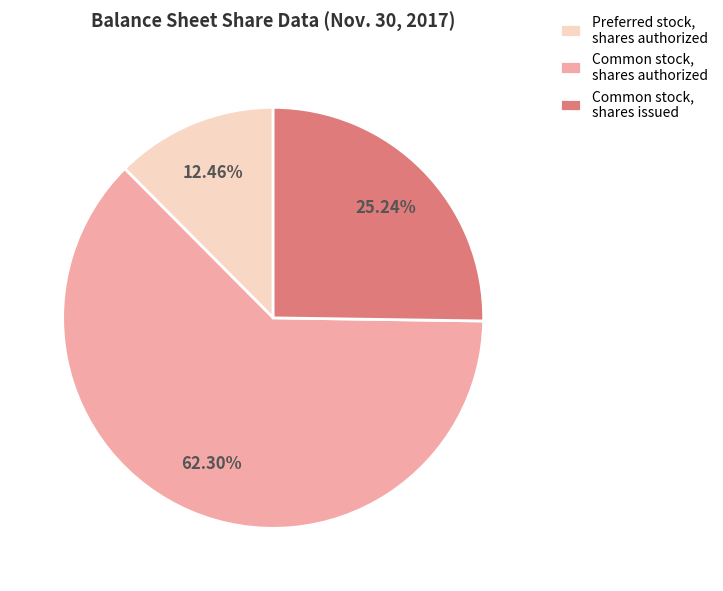

What is the ratio of the value at Common stock, shares authorized to the value at Common stock, shares issued?

2.5